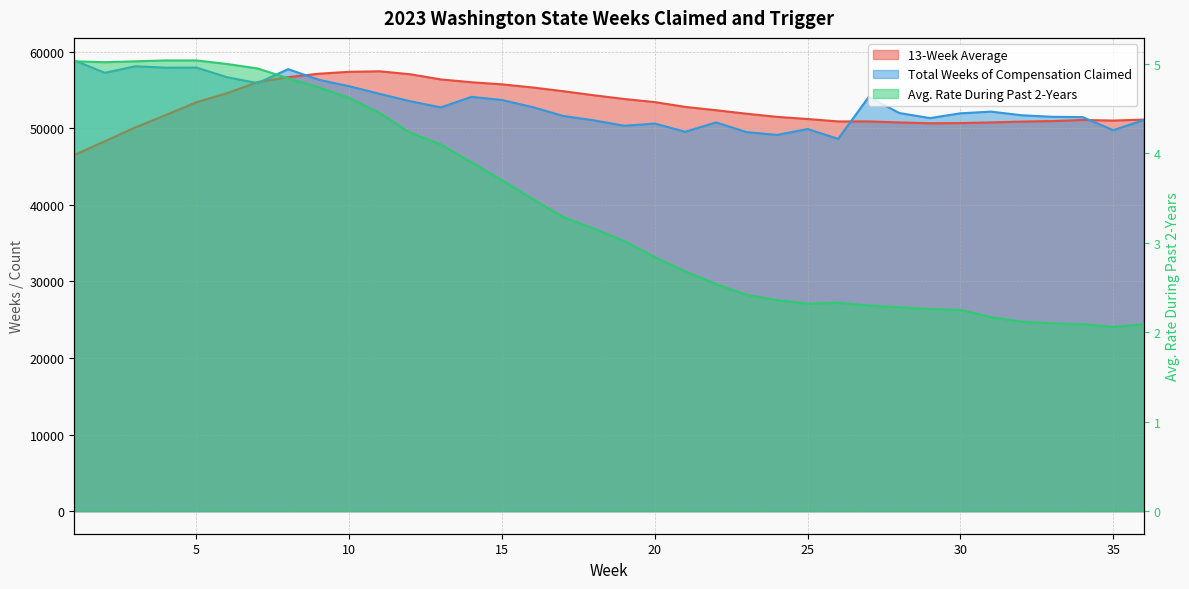

Is the value of Total Weeks of Compensation Claimed at 3 greater than the value of 13-Week Average at 14?

Yes